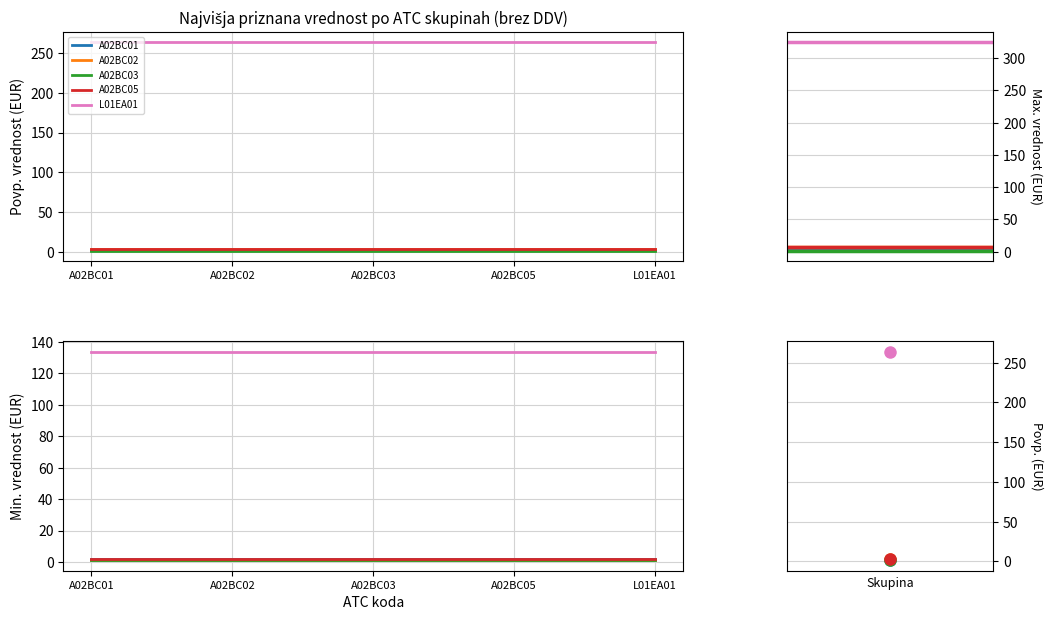

What is the value of the A02BC02 point at the 2nd from the left?

7.0